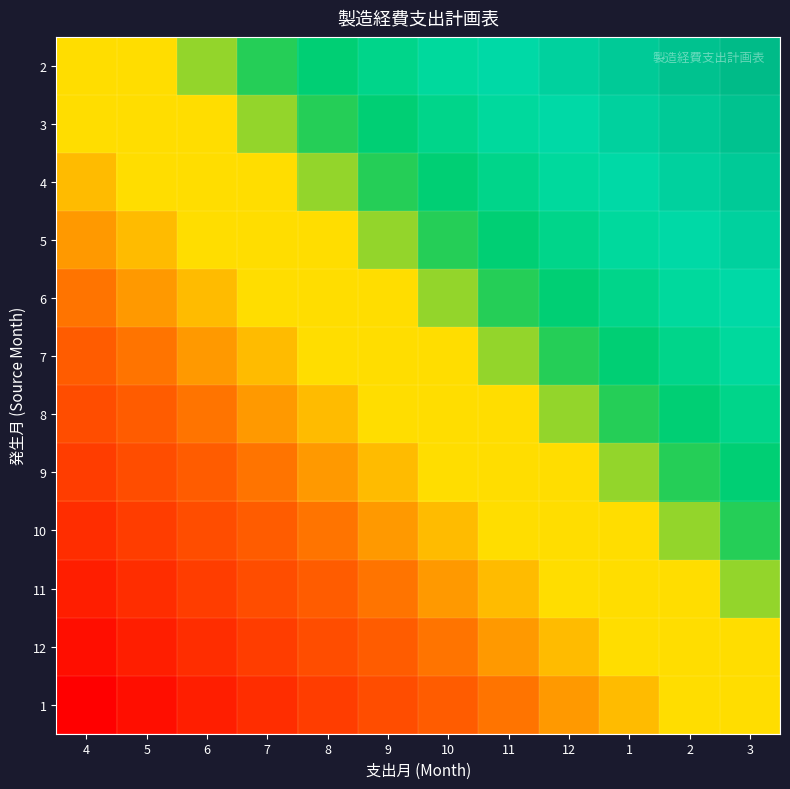

Reading left to right, what are all the values shown in this chart?

2: 4=0.0	5=0.1	6=0.2	7=0.3	8=0.4	9=0.5	10=0.5	11=0.6	12=0.7	1=0.8	2=0.9	3=1.0
3: 4=-0.1	5=0.0	6=0.1	7=0.2	8=0.3	9=0.4	10=0.5	11=0.5	12=0.6	1=0.7	2=0.8	3=0.9
4: 4=-0.2	5=-0.1	6=0.0	7=0.1	8=0.2	9=0.3	10=0.4	11=0.5	12=0.5	1=0.6	2=0.7	3=0.8
5: 4=-0.3	5=-0.2	6=-0.1	7=0.0	8=0.1	9=0.2	10=0.3	11=0.4	12=0.5	1=0.5	2=0.6	3=0.7
6: 4=-0.4	5=-0.3	6=-0.2	7=-0.1	8=0.0	9=0.1	10=0.2	11=0.3	12=0.4	1=0.5	2=0.5	3=0.6
7: 4=-0.5	5=-0.4	6=-0.3	7=-0.2	8=-0.1	9=0.0	10=0.1	11=0.2	12=0.3	1=0.4	2=0.5	3=0.5
8: 4=-0.5	5=-0.5	6=-0.4	7=-0.3	8=-0.2	9=-0.1	10=0.0	11=0.1	12=0.2	1=0.3	2=0.4	3=0.5
9: 4=-0.6	5=-0.5	6=-0.5	7=-0.4	8=-0.3	9=-0.2	10=-0.1	11=0.0	12=0.1	1=0.2	2=0.3	3=0.4
10: 4=-0.7	5=-0.6	6=-0.5	7=-0.5	8=-0.4	9=-0.3	10=-0.2	11=-0.1	12=0.0	1=0.1	2=0.2	3=0.3
11: 4=-0.8	5=-0.7	6=-0.6	7=-0.5	8=-0.5	9=-0.4	10=-0.3	11=-0.2	12=-0.1	1=0.0	2=0.1	3=0.2
12: 4=-0.9	5=-0.8	6=-0.7	7=-0.6	8=-0.5	9=-0.5	10=-0.4	11=-0.3	12=-0.2	1=-0.1	2=0.0	3=0.1
1: 4=-1.0	5=-0.9	6=-0.8	7=-0.7	8=-0.6	9=-0.5	10=-0.5	11=-0.4	12=-0.3	1=-0.2	2=-0.1	3=0.0